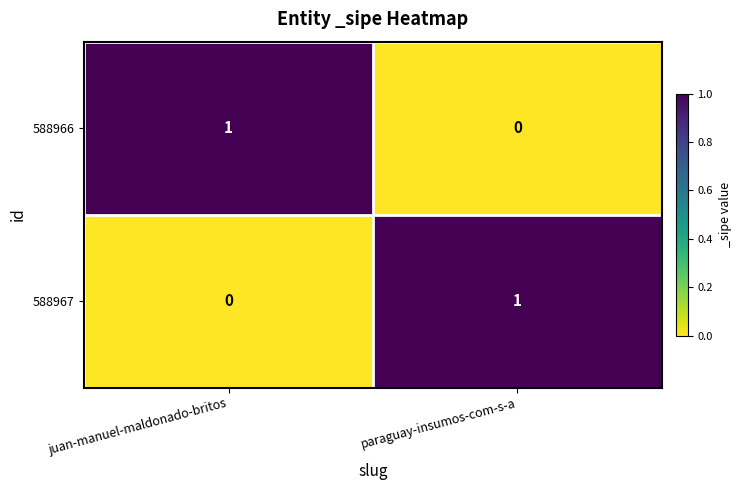

At which label is 588967 closest to 0?

juan-manuel-maldonado-britos